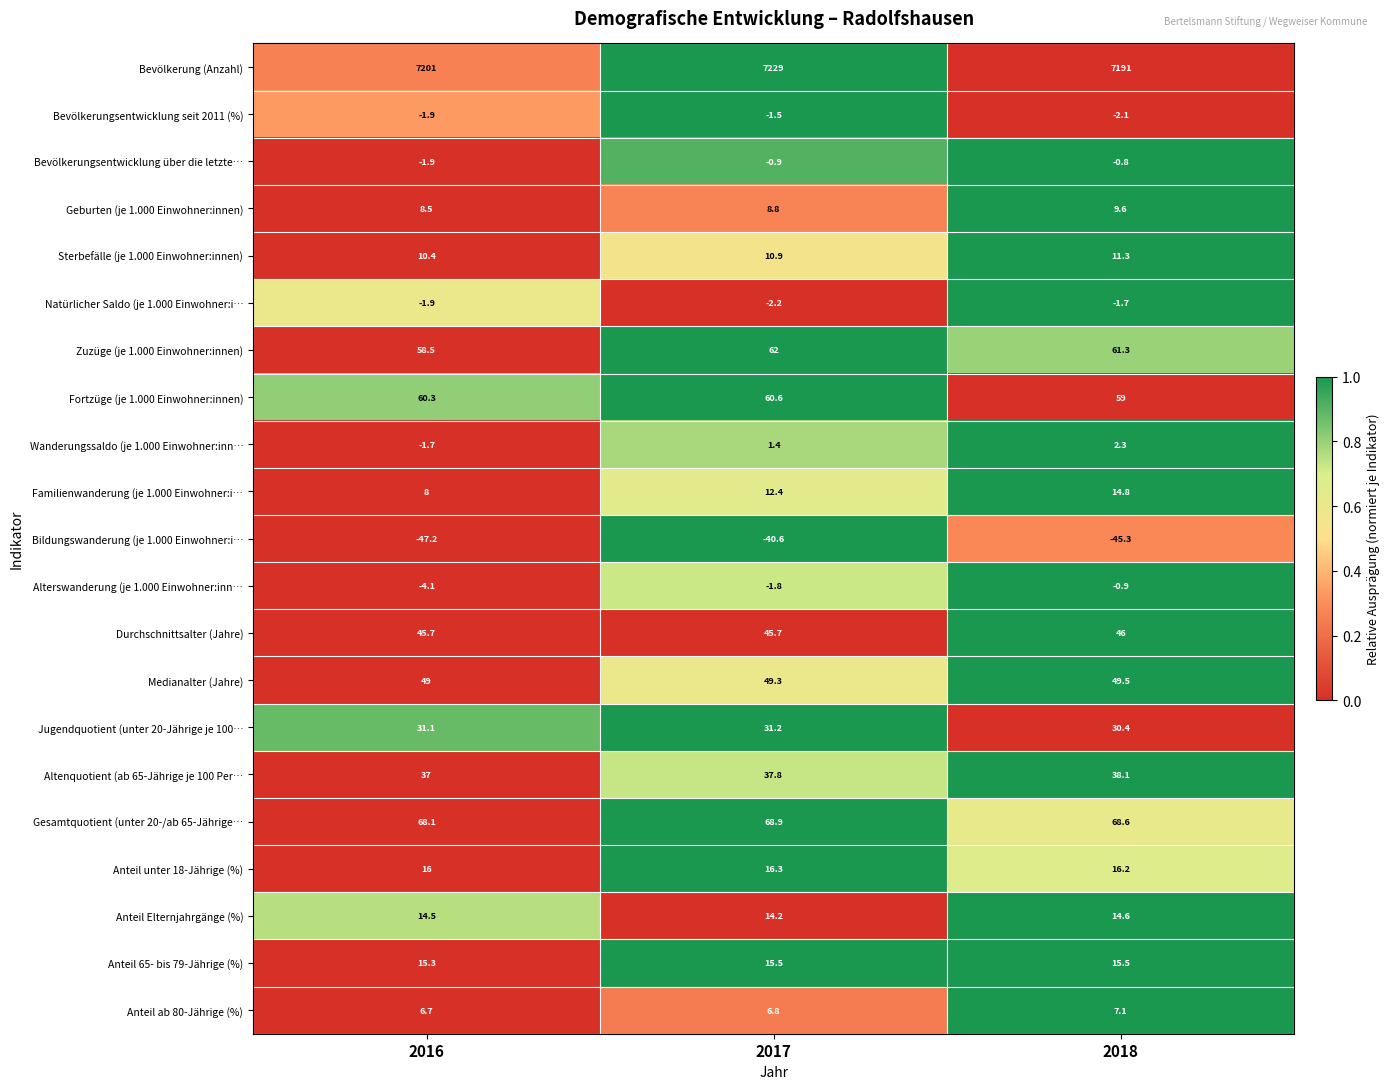

What value does the Anteil Elternjahrgänge (%) series have at 2017?

14.2